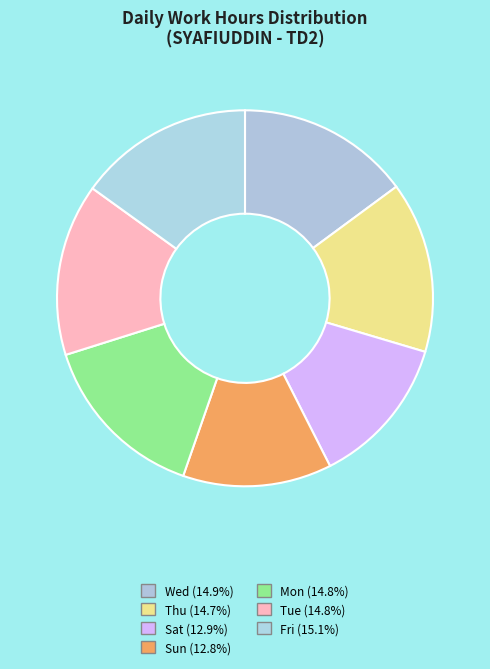

Count the number of slices in the pie.

7